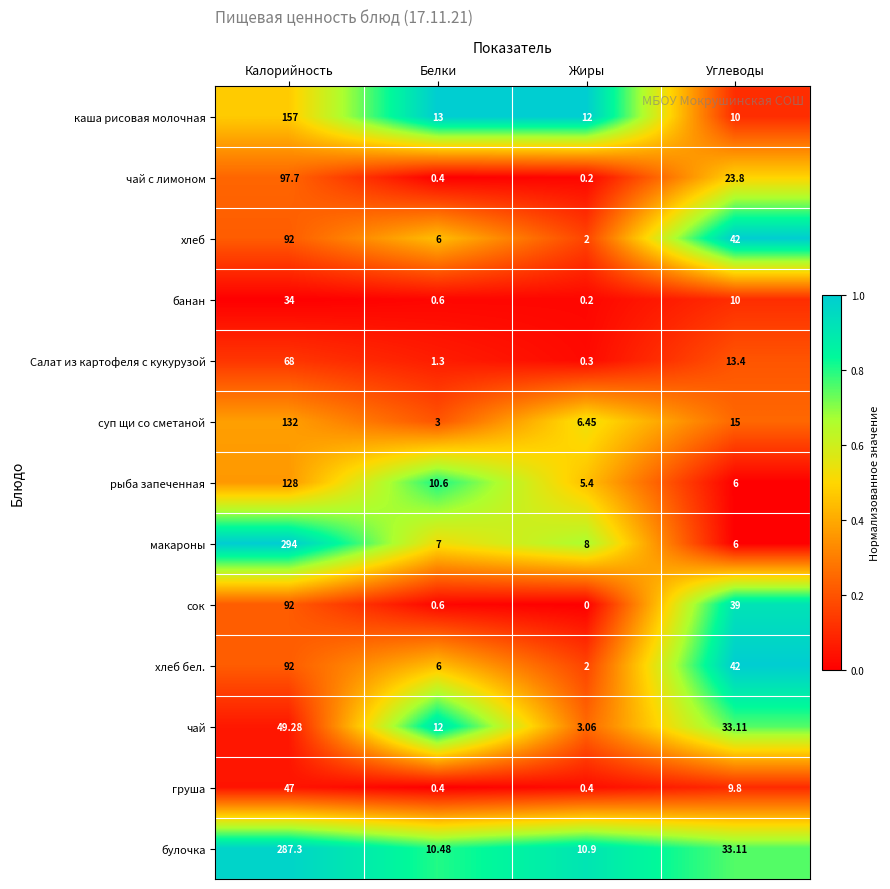

List the labels in order of каша рисовая молочная value, largest first.

Калорийность, Белки, Жиры, Углеводы